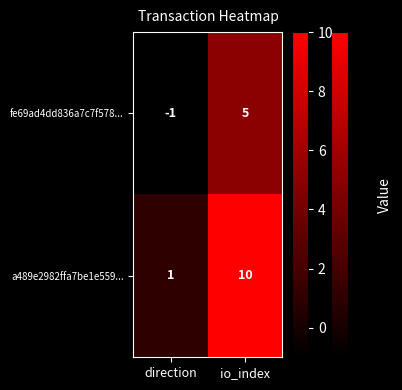

How many distinct data groups are displayed?

2